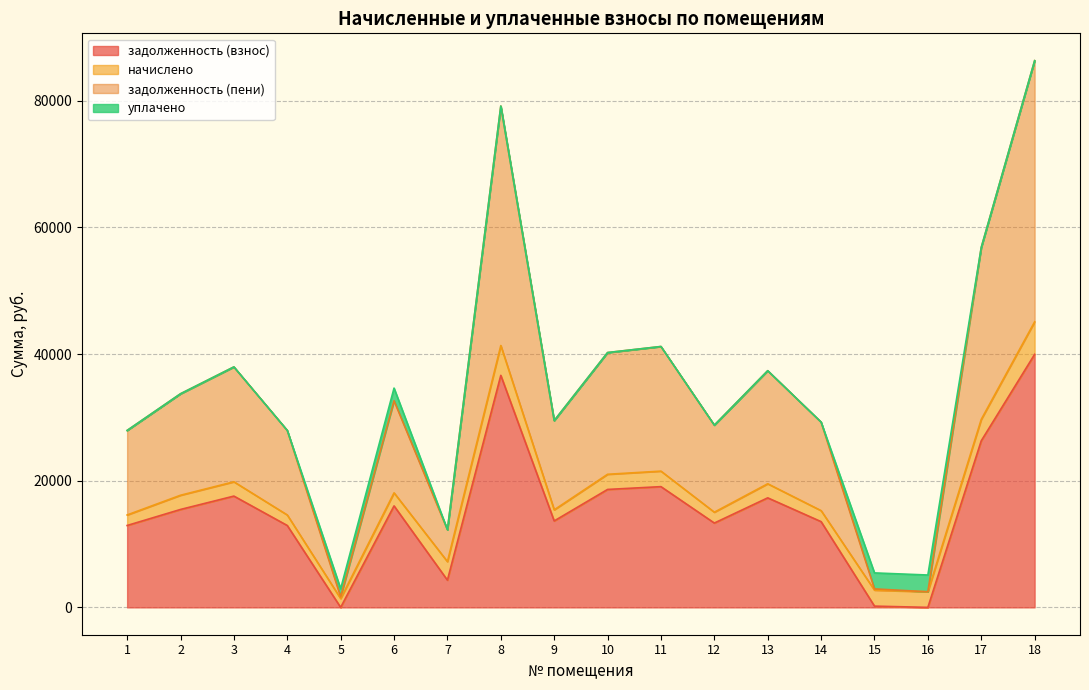

How many data points does each series have?

18